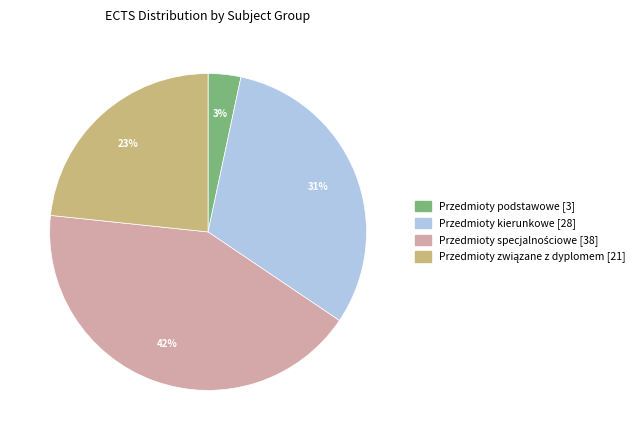

Which slice is the smallest?

Przedmioty podstawowe